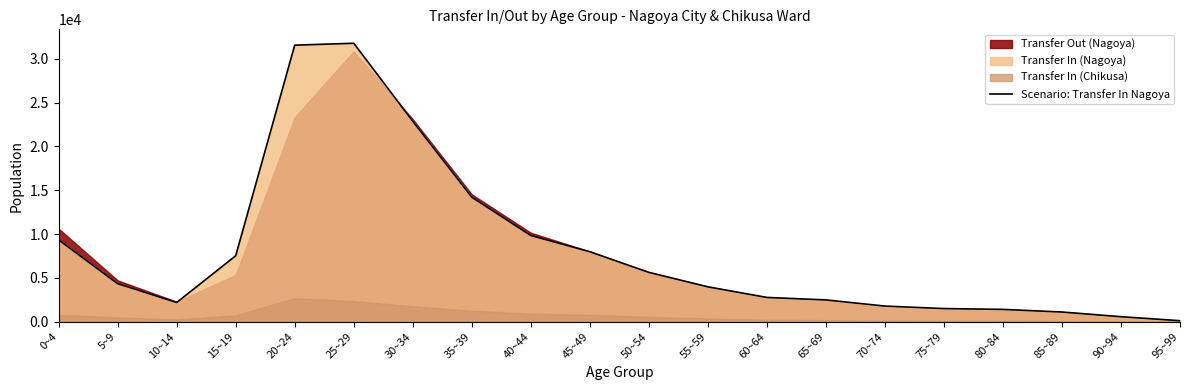

Rank the categories by value from lowest to highest.

95~99, 90~94, 85~89, 80~84, 75~79, 70~74, 10~14, 65~69, 60~64, 55~59, 5~9, 50~54, 15~19, 45~49, 0~4, 40~44, 35~39, 30~34, 20~24, 25~29